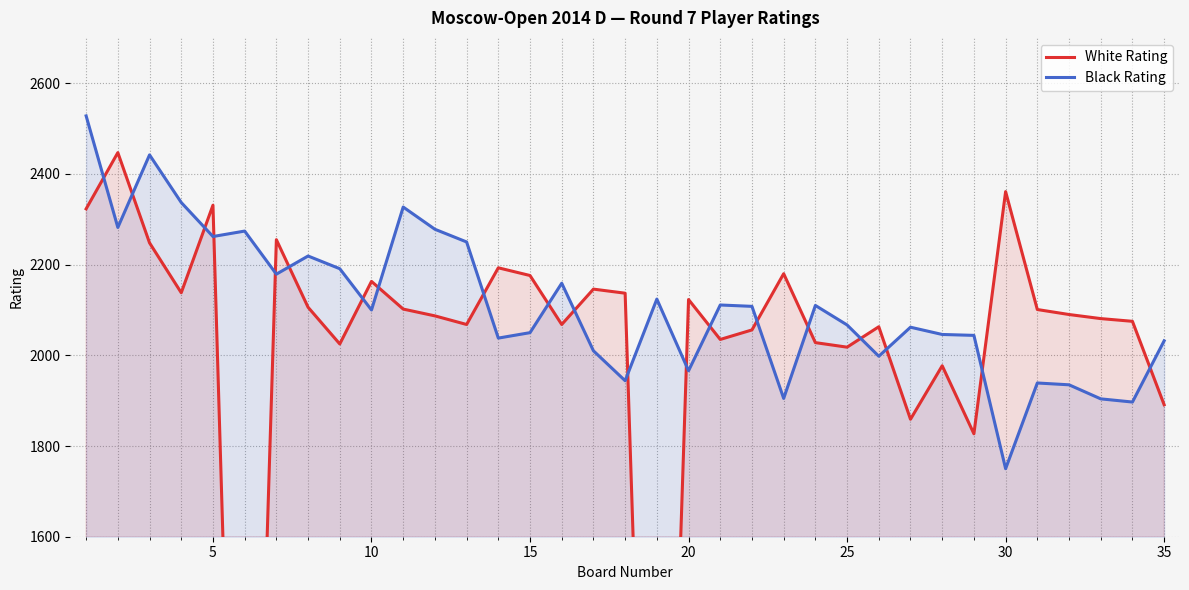

Reading left to right, transcribe all the data shown in this chart.

White Rating: 2323	2447	2248	2138	2331	0	2255	2106	2025	2163	2102	2087	2068	2193	2176	2068	2146	2137	0	2123	2035	2056	2180	2028	2018	2063	1859	1977	1827	2361	2101	2090	2081	2075	1891
Black Rating: 2528	2282	2442	2337	2262	2274	2179	2219	2191	2100	2327	2278	2250	2038	2050	2159	2010	1944	2124	1966	2111	2108	1905	2110	2067	1998	2062	2046	2044	1750	1939	1935	1904	1897	2032